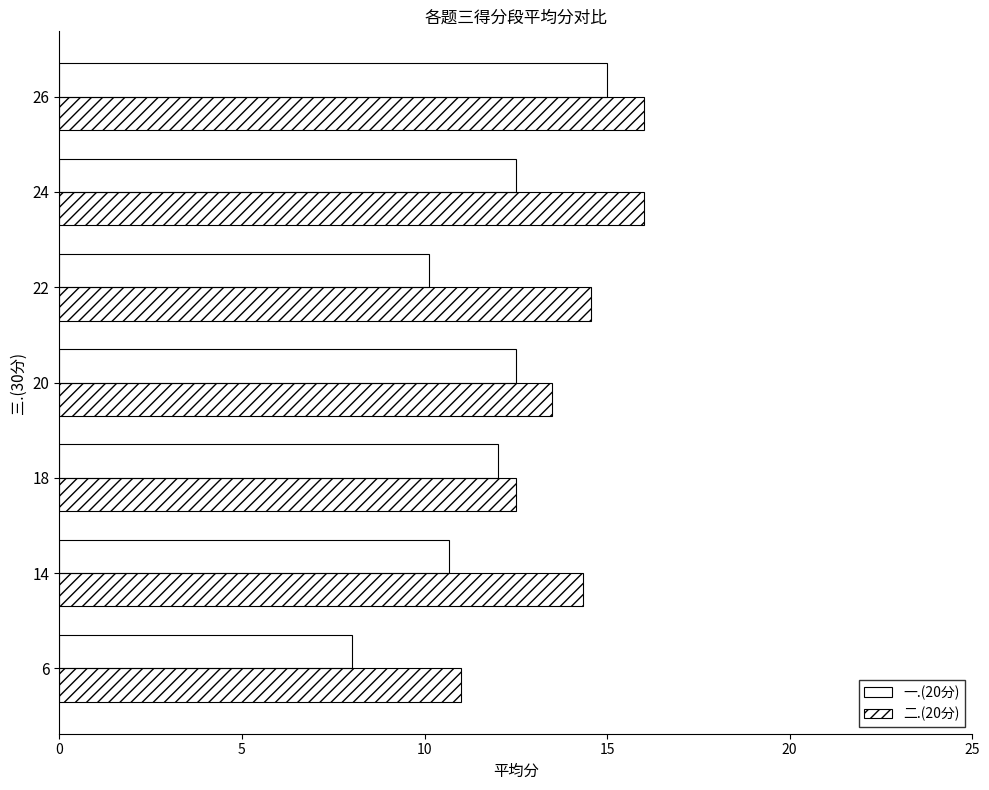

How many categories are shown in the chart?

7